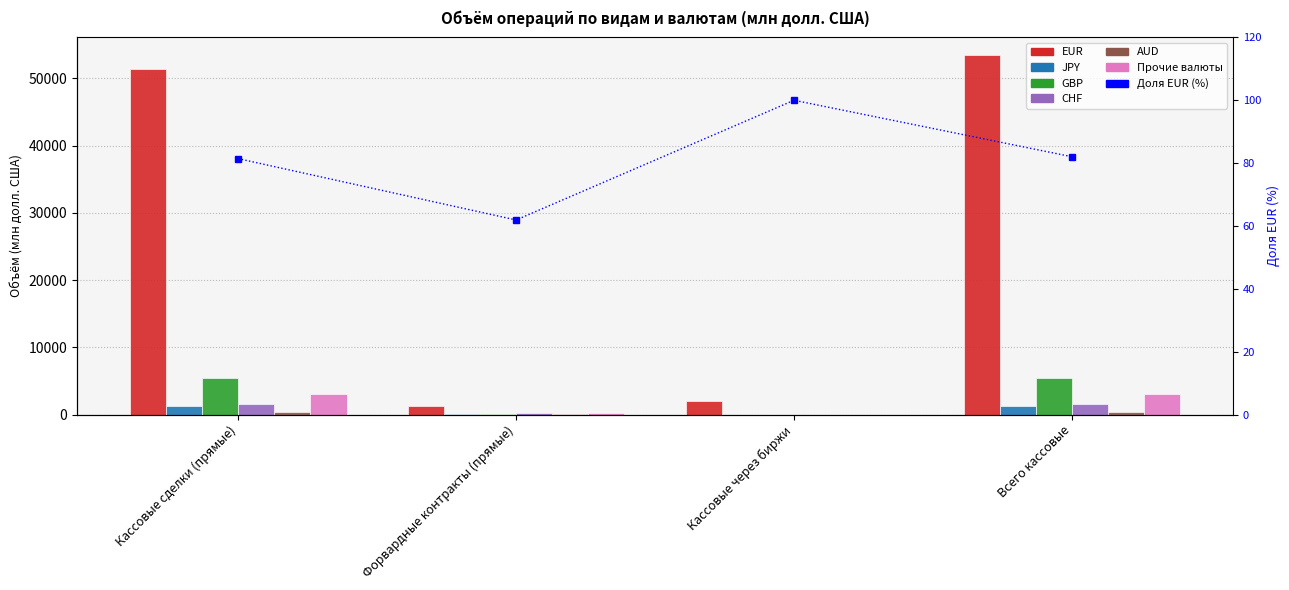

Does the chart contain stacked bars?

No